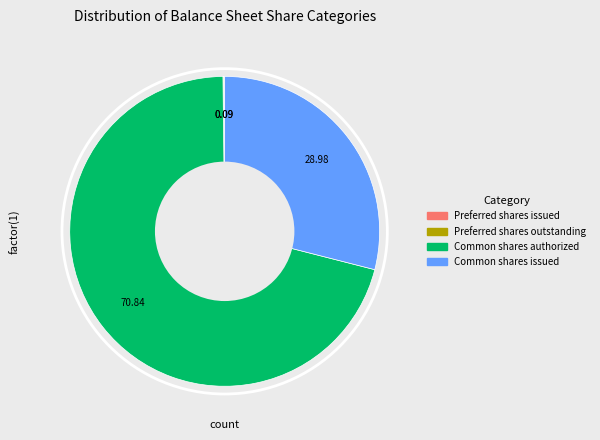

Is it true that Common shares authorized is 57% of the pie?

False